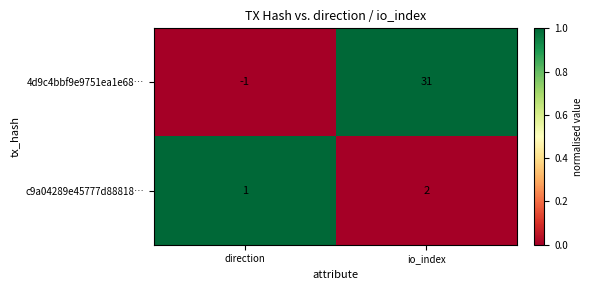

Which series has the largest range (max minus min)?

4d9c4bbf9e9751ea1e68…